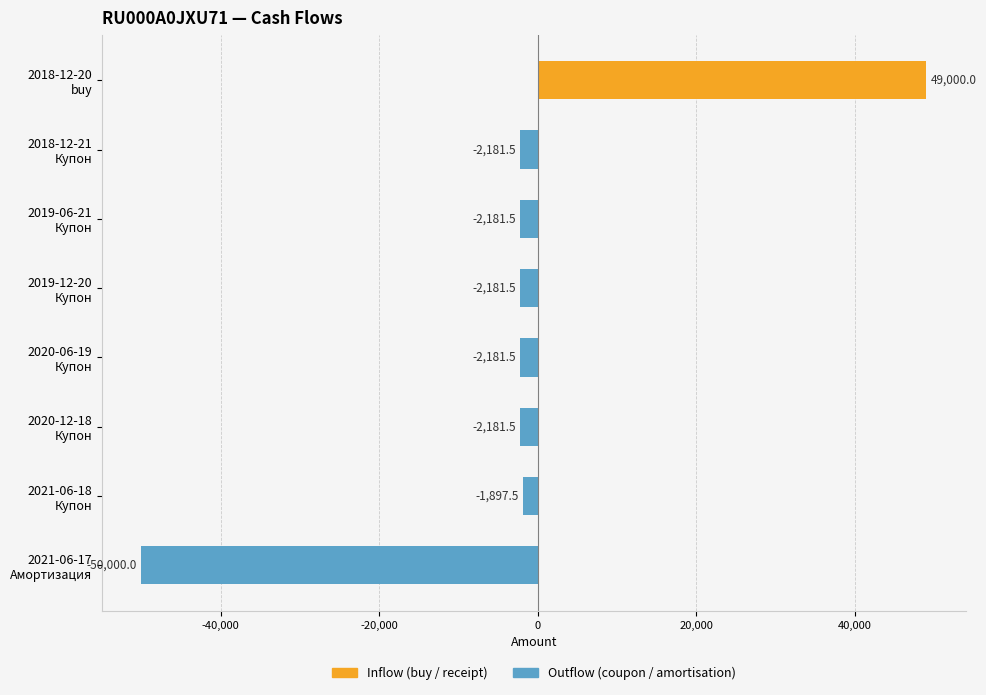

What is the smallest value displayed?

-50000.0